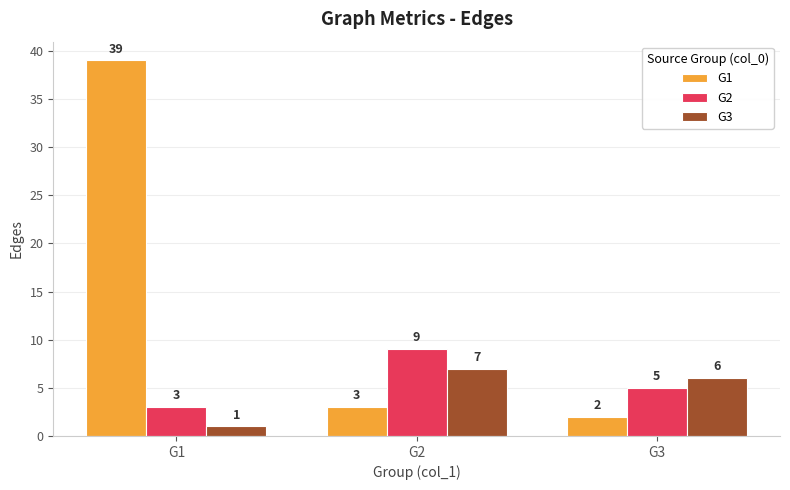

List the labels in order of G1 value, smallest first.

G3, G2, G1